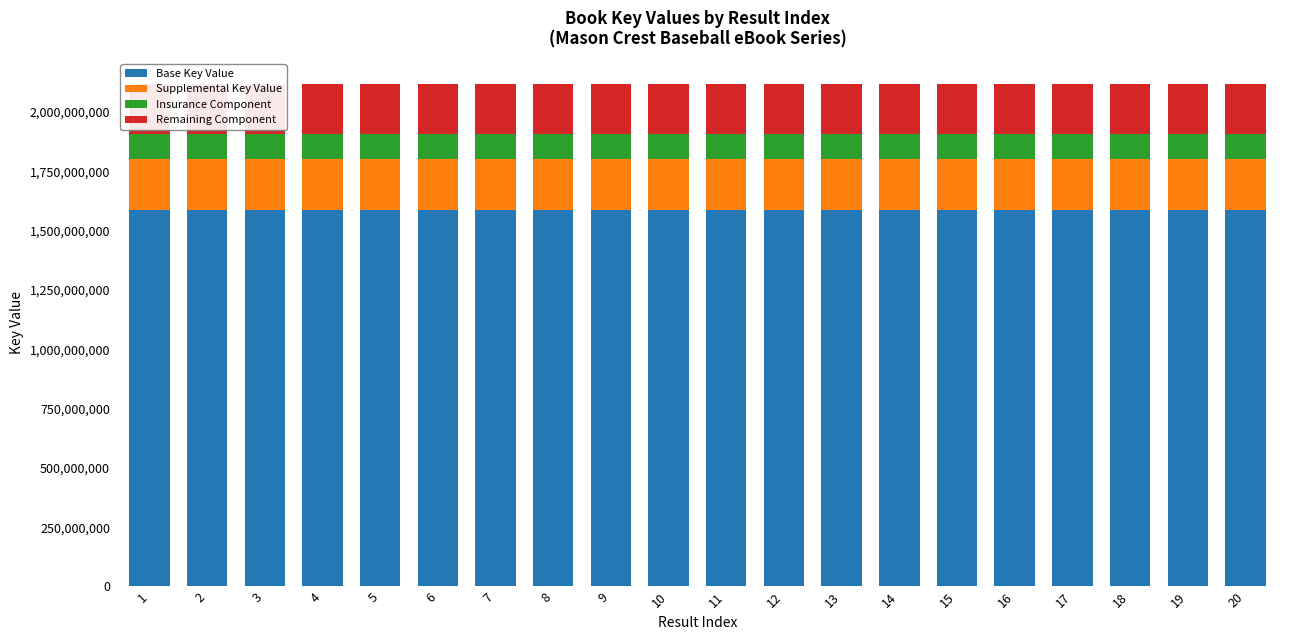

Are the bars horizontal?

No